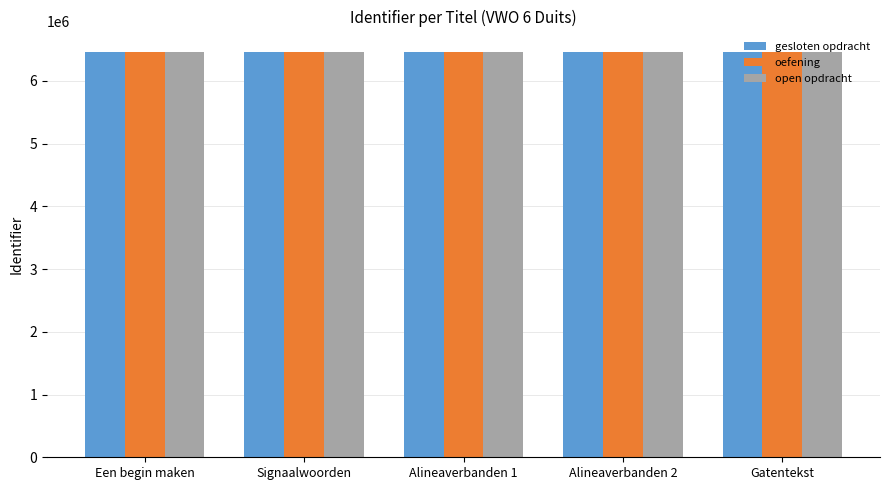

True or false: open opdracht has a value of 6461783 at Alineaverbanden 2.

True